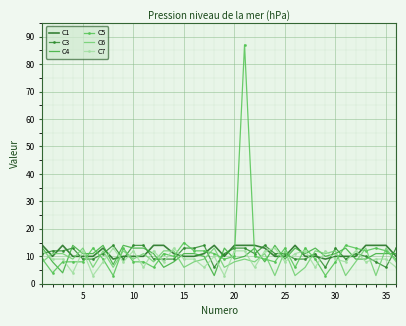

True or false: C1 and C5 intersect in this chart.

True